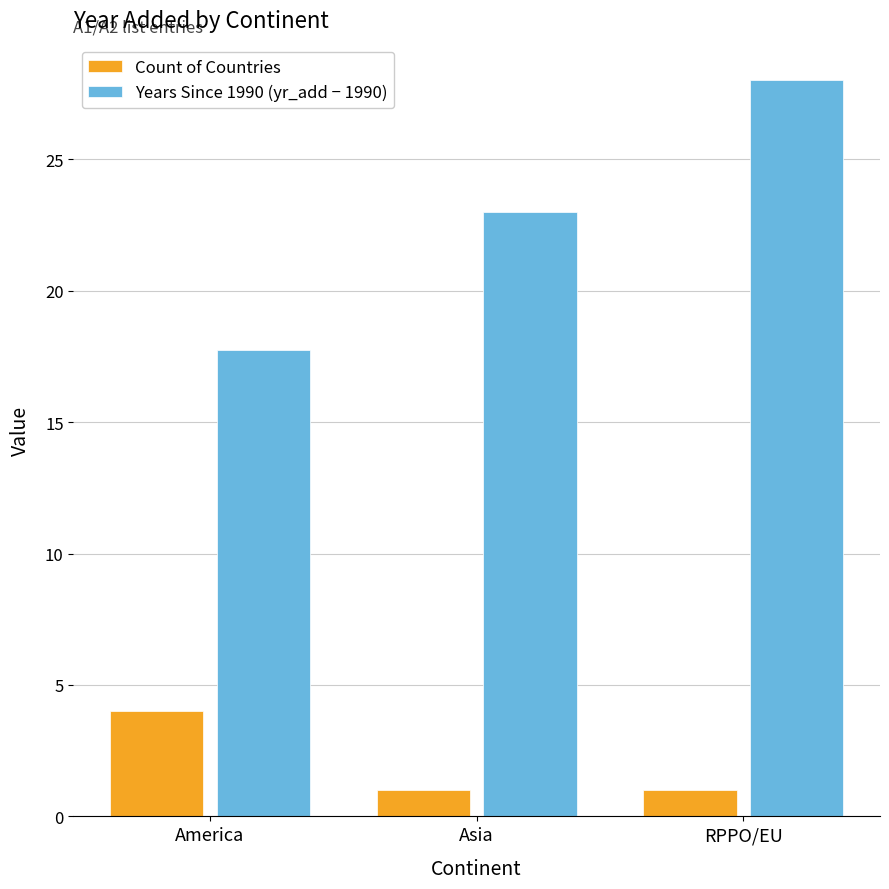

Does the chart contain stacked bars?

No